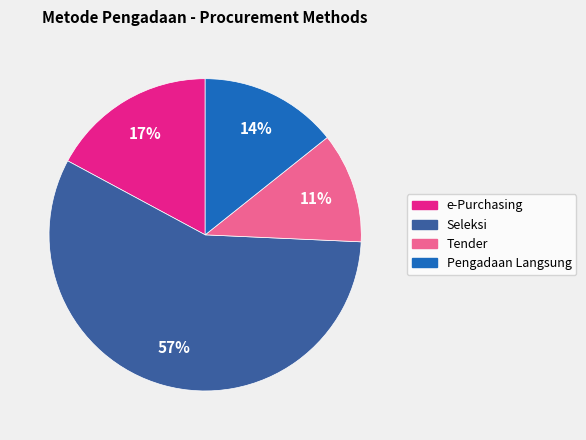

To the nearest percent, what is the average slice percentage?

25%